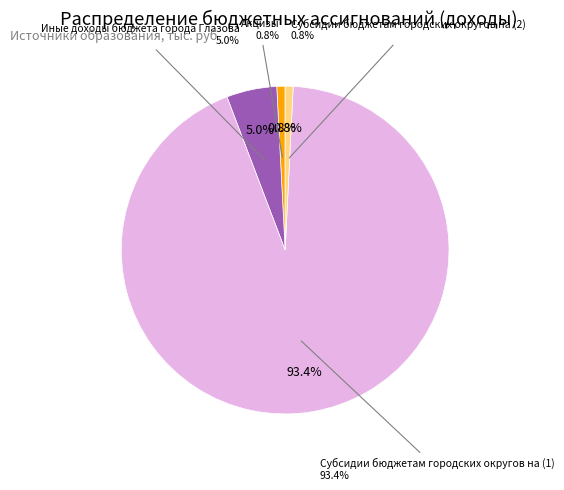

To the nearest percent, what percentage of the pie is Акцизы?

1%